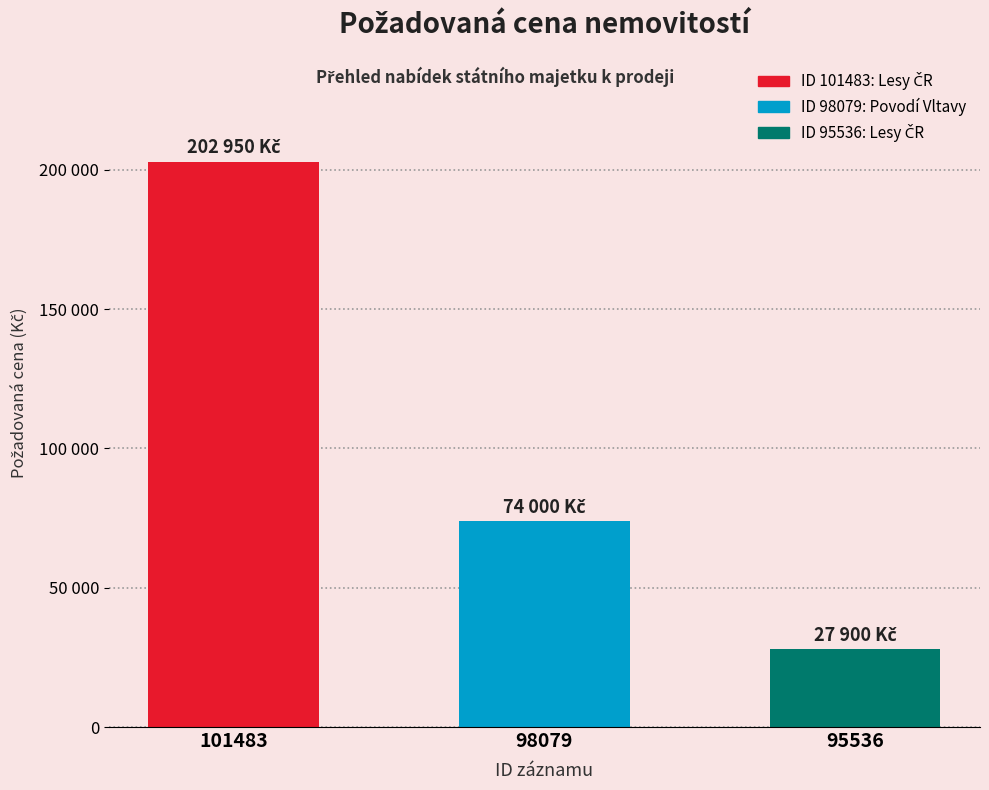

What is the difference between the maximum and minimum values?

175050